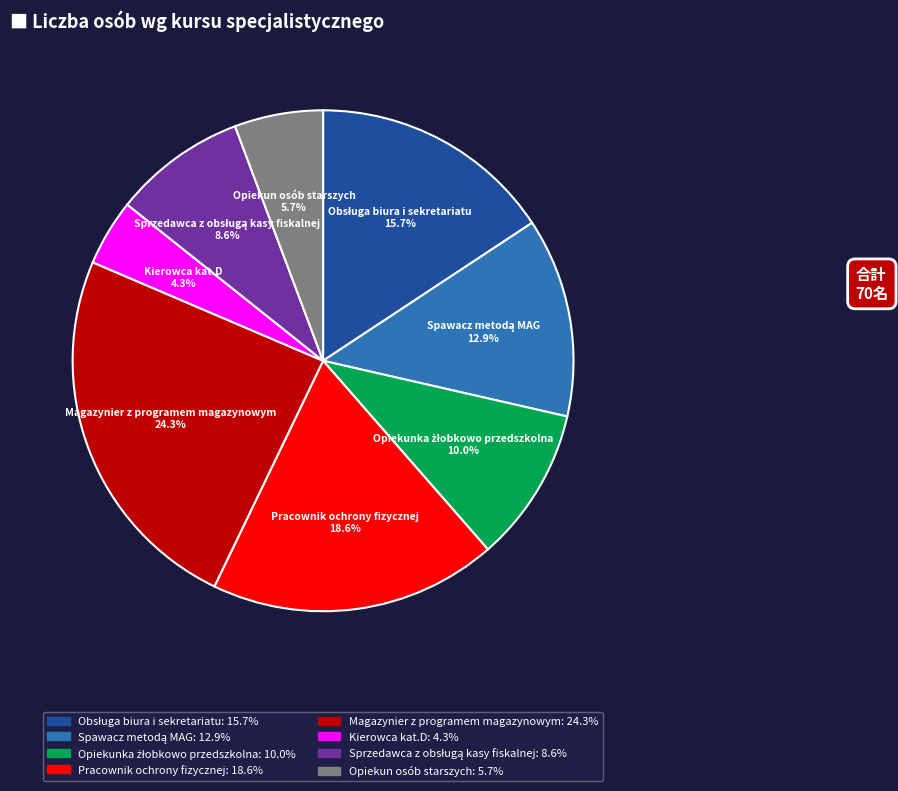

What percentage is NOT represented by Pracownik ochrony fizycznej?

81.4%